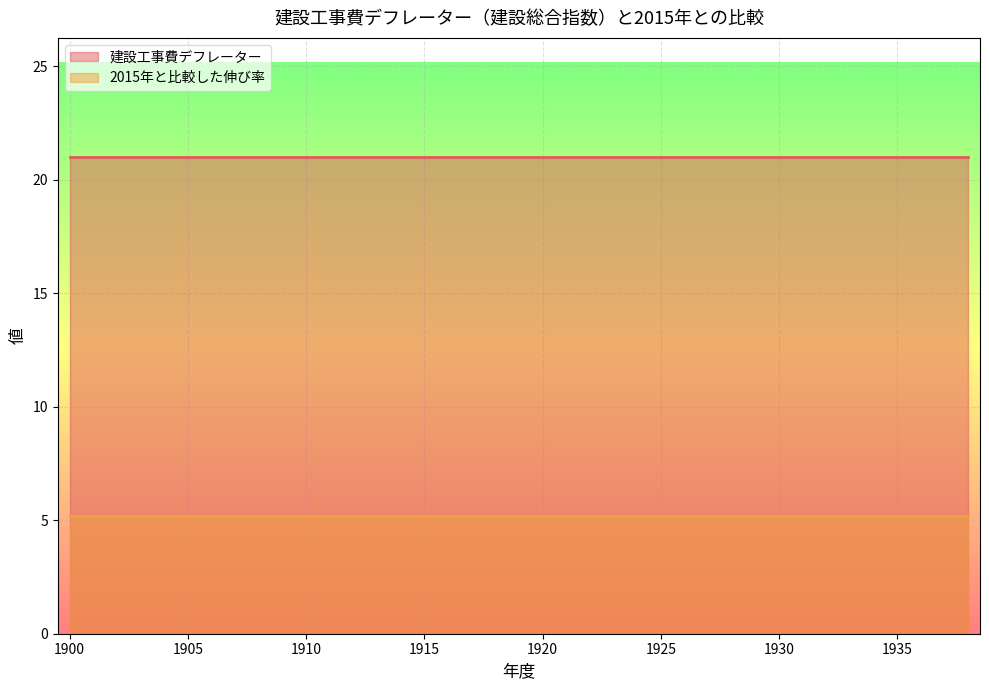

The 2015年と比較した伸び率 series shows 5.2 at 1916. True or false?

True